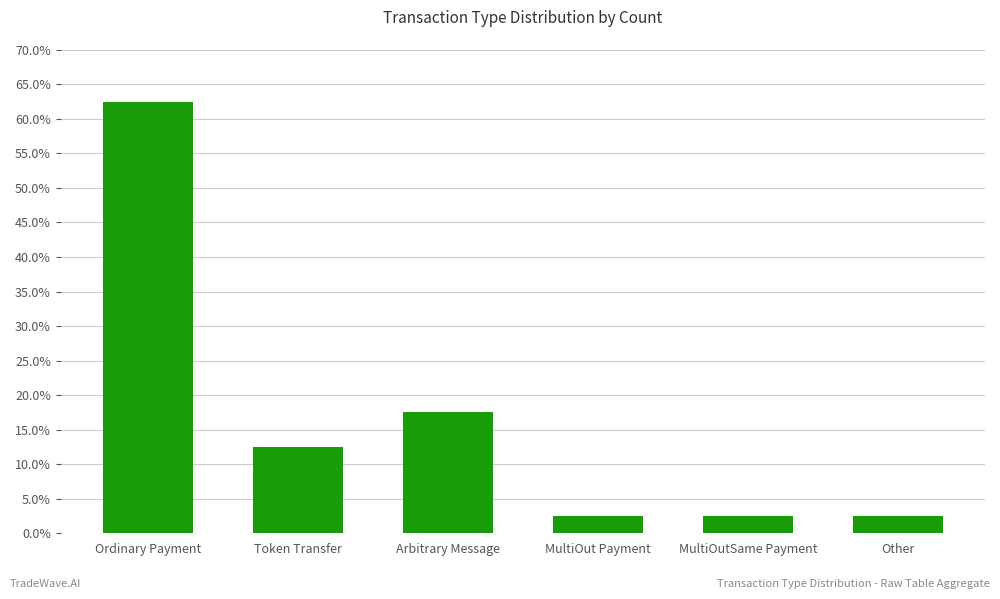

The chart shows a value of 6.6 at Token Transfer. True or false?

False